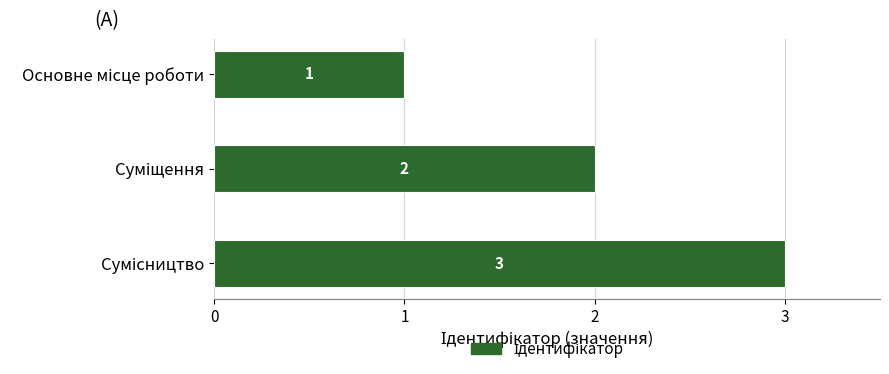

What is the value of the 3rd bar from the top?

3